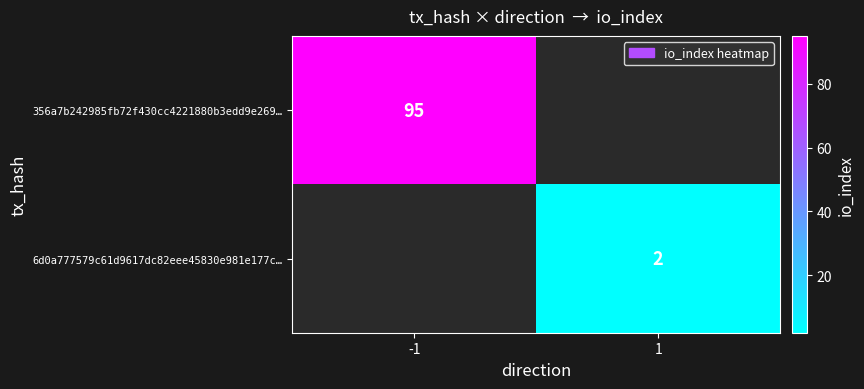

Which category has the highest value across all series?

-1